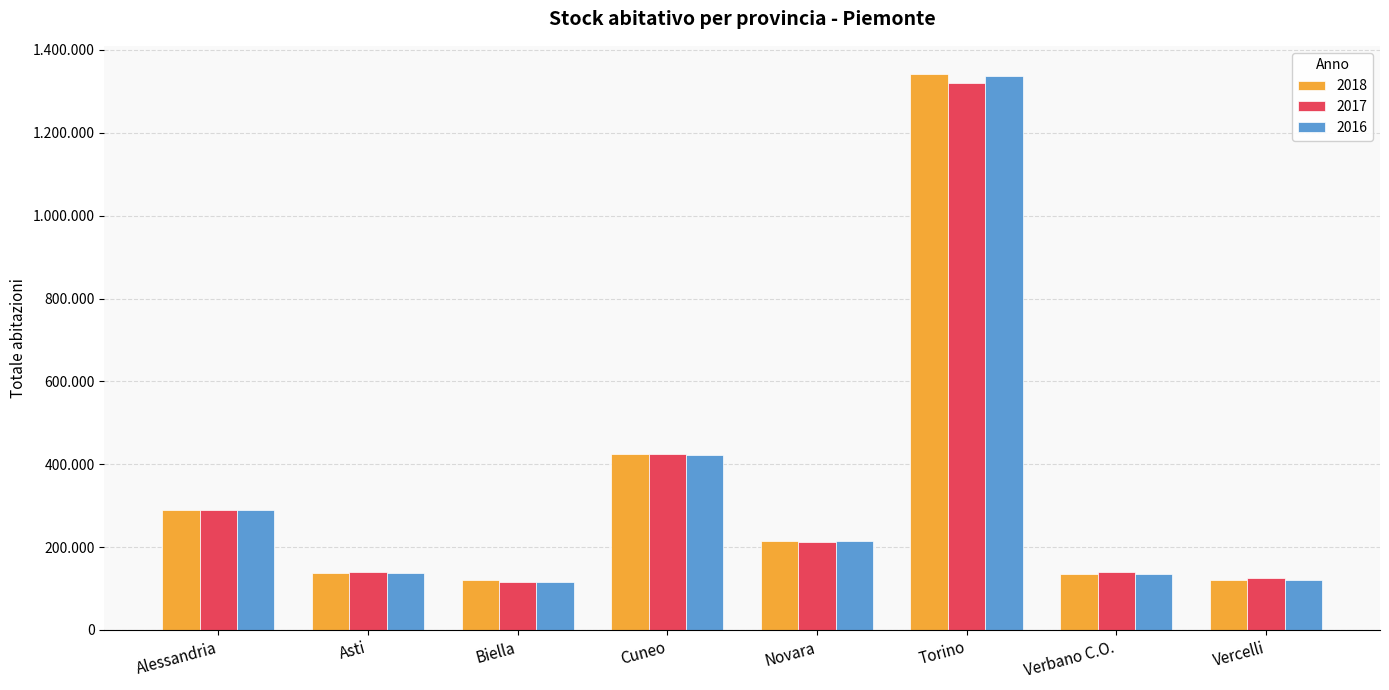

Which has a higher value, Biella or Verbano C.O.?

Verbano C.O.